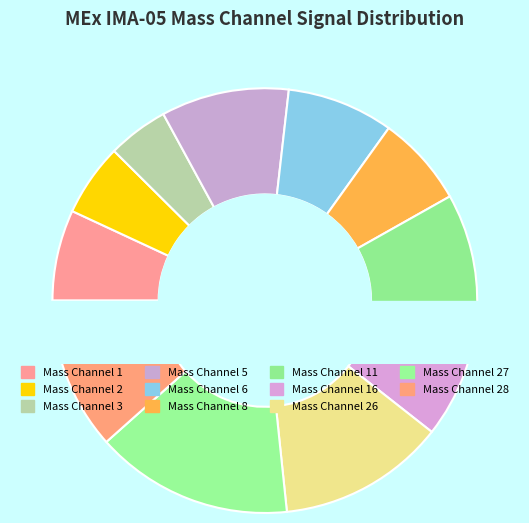

Rank the categories by value from lowest to highest.

Mass Channel 3, Mass Channel 2, Mass Channel 1, Mass Channel 8, Mass Channel 6, Mass Channel 11, Mass Channel 5, Mass Channel 16, Mass Channel 28, Mass Channel 26, Mass Channel 27